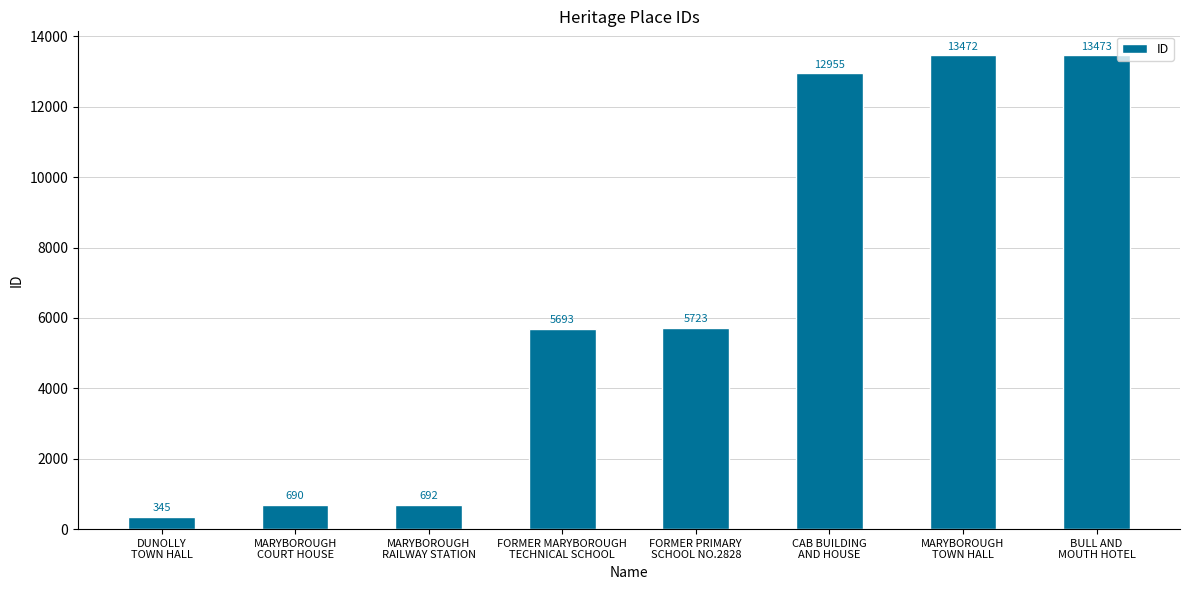

What is the difference between the values at MARYBOROUGH
COURT HOUSE and MARYBOROUGH
TOWN HALL?

12782